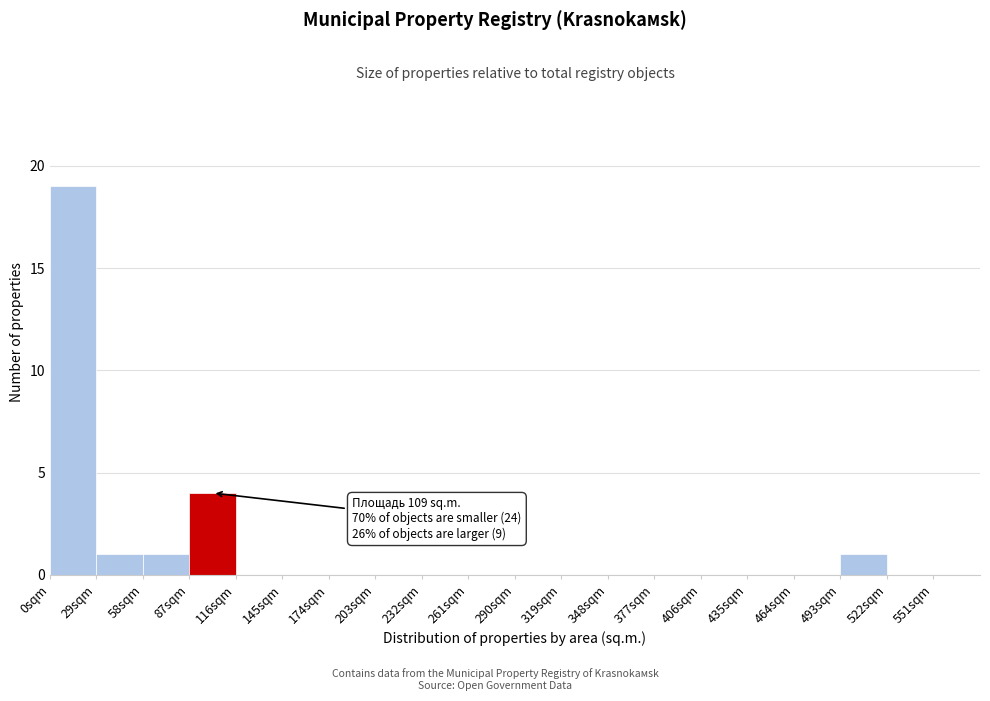

Which range on the x-axis has the tallest bar?

0 to 29